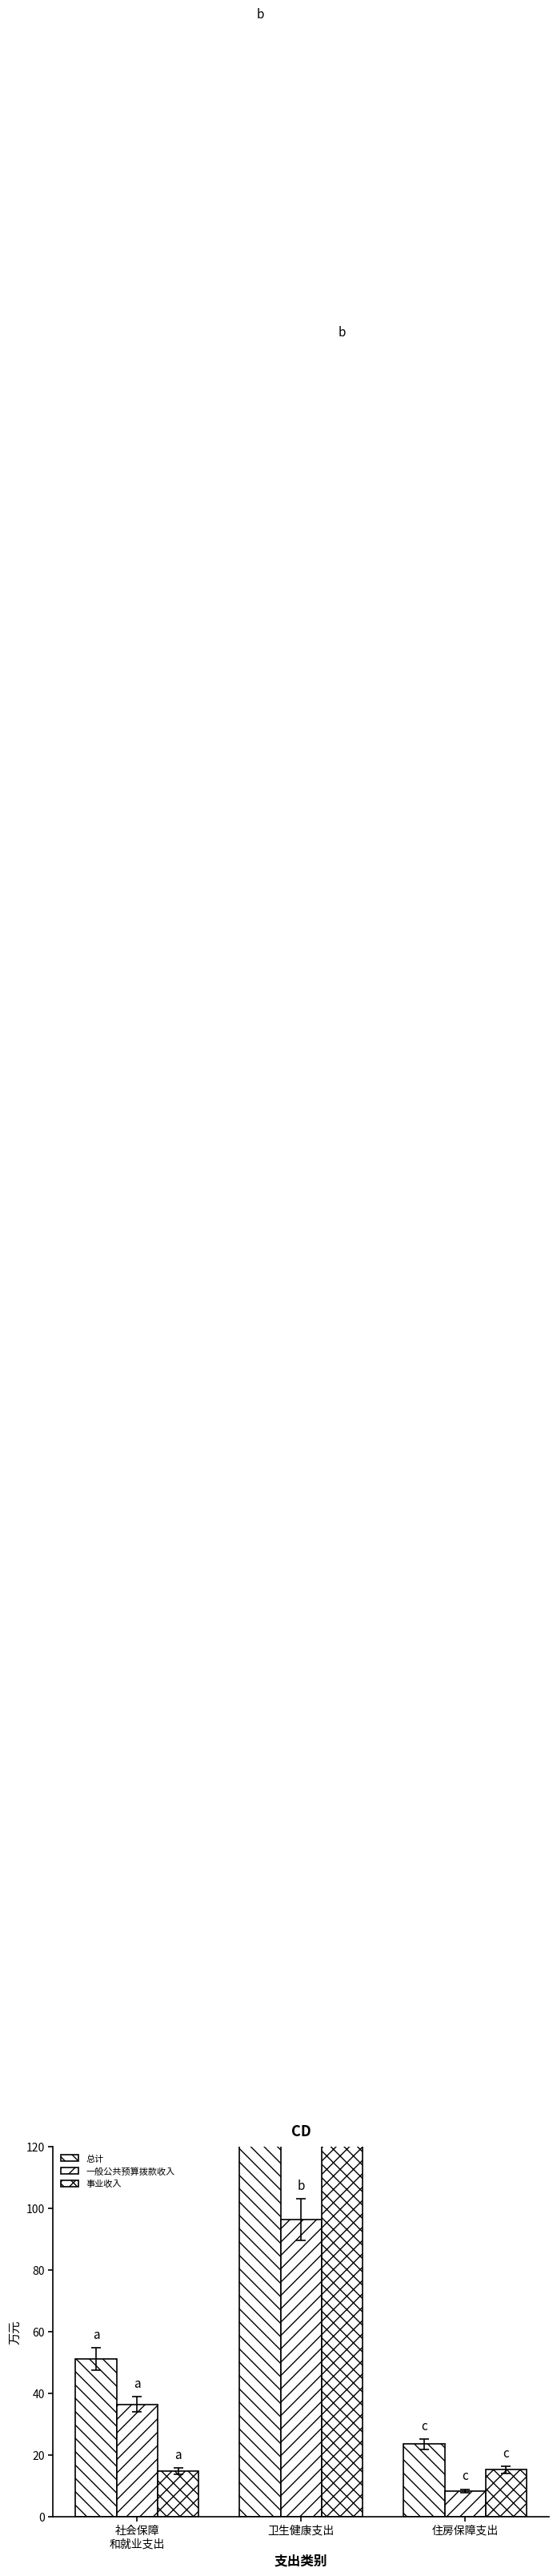

Where is 总计 nearest to the value 388?

社会保障
和就业支出